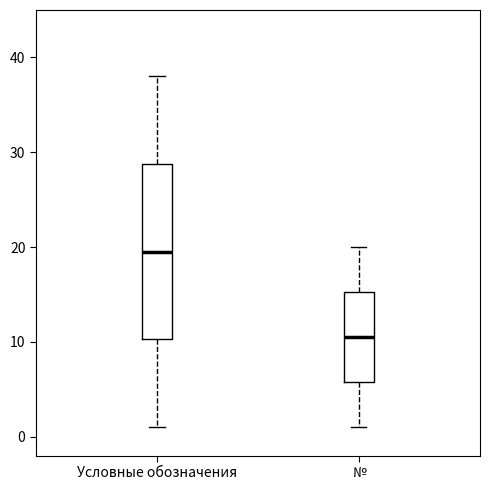

Which box has the highest median line?

Условные обозначения